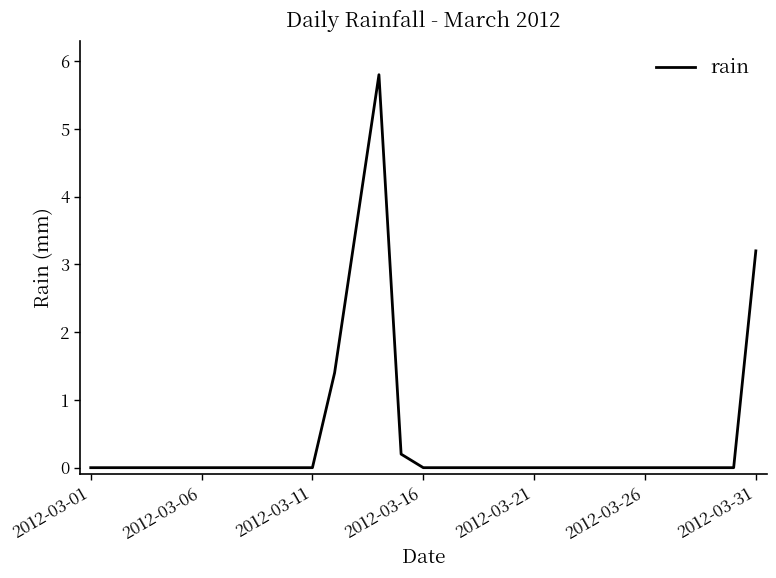

What is the greatest value displayed?

5.8